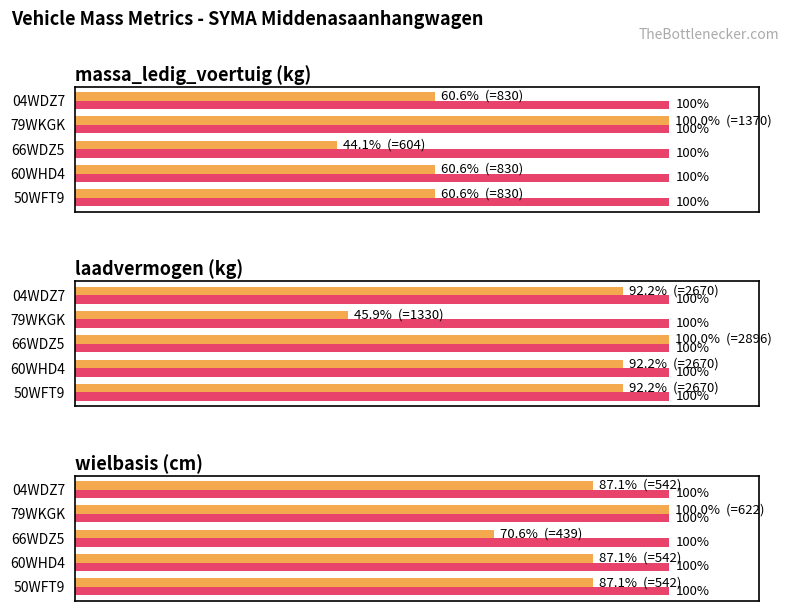

How many data points in laadvermogen are less than 92?

1